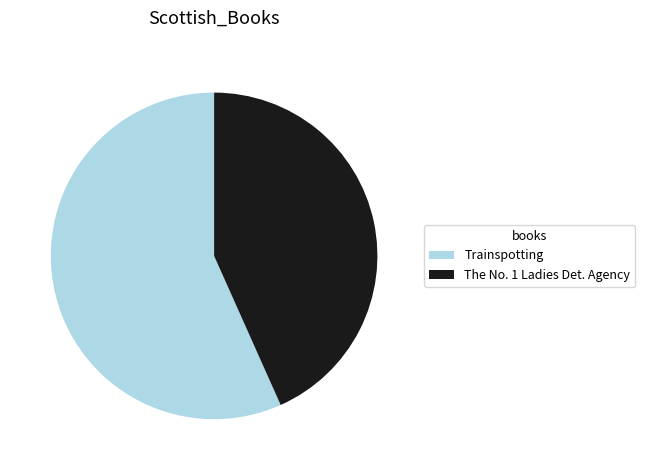

Does any single category account for the majority?

Yes